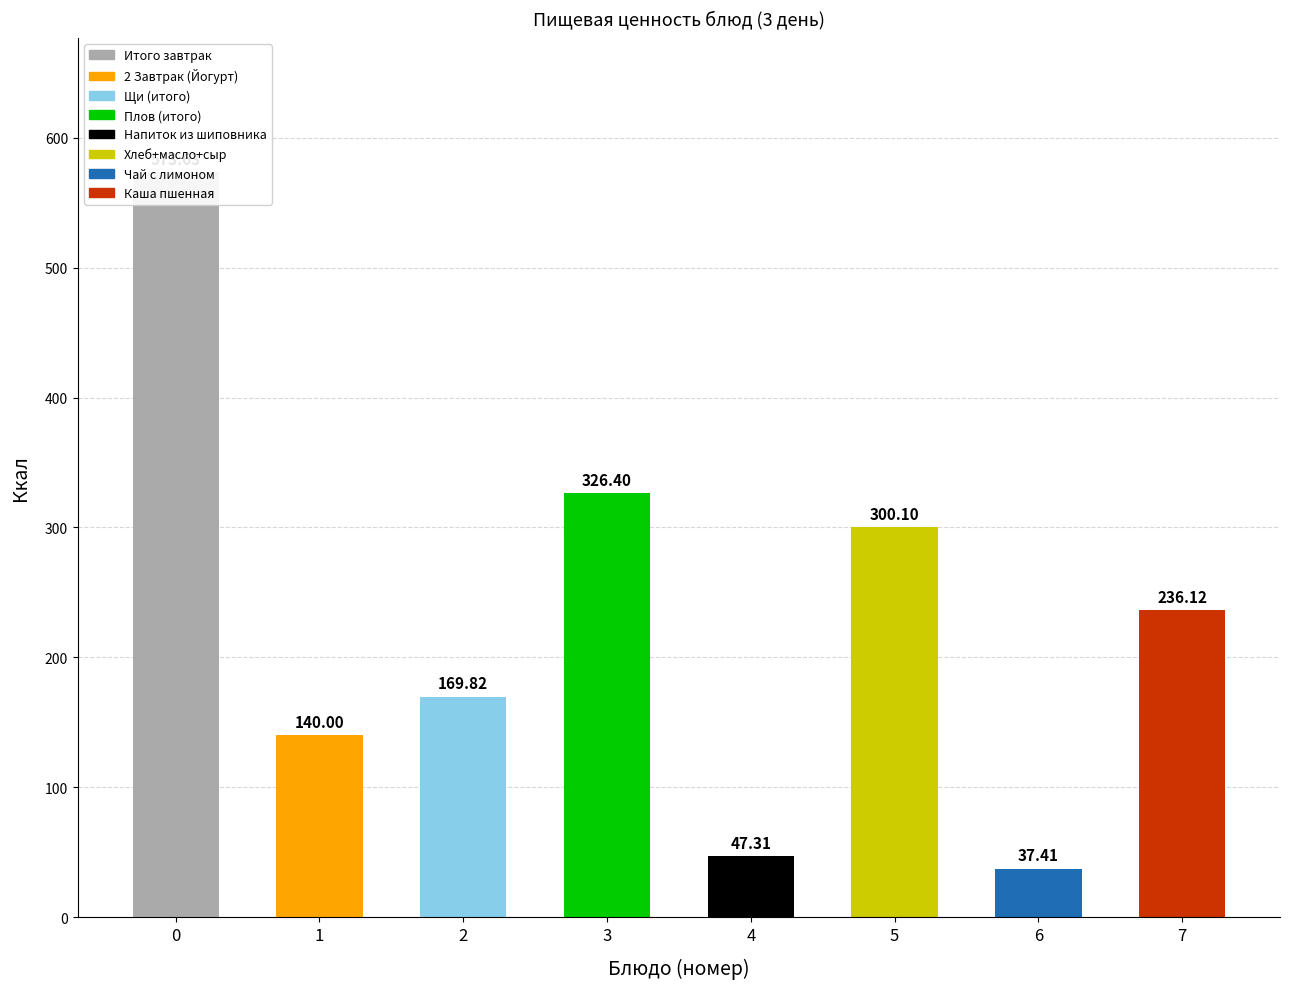

At which category does the chart reach its peak across all series?

Итого завтрак